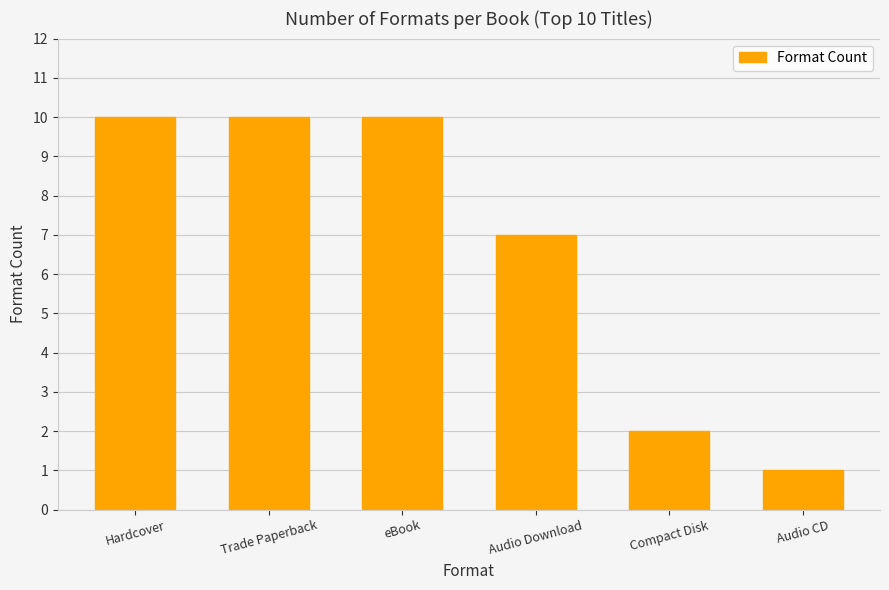

Reading left to right, extract all data points from this chart.

Hardcover=10	Trade Paperback=10	eBook=10	Audio Download=7	Compact Disk=2	Audio CD=1